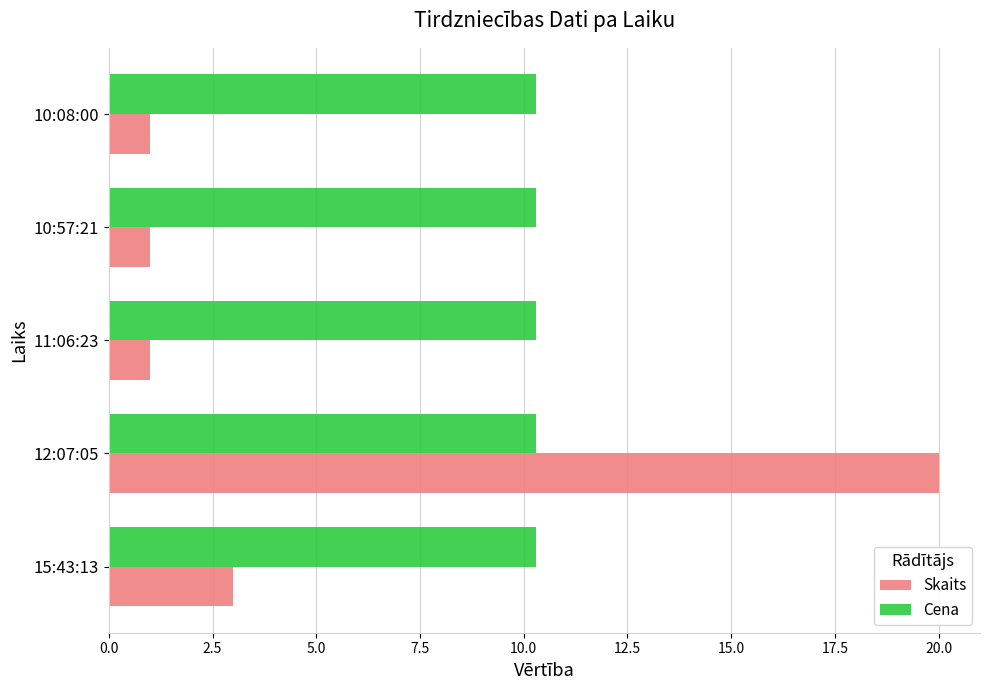

What are all the series names shown in the legend?

Skaits, Cena